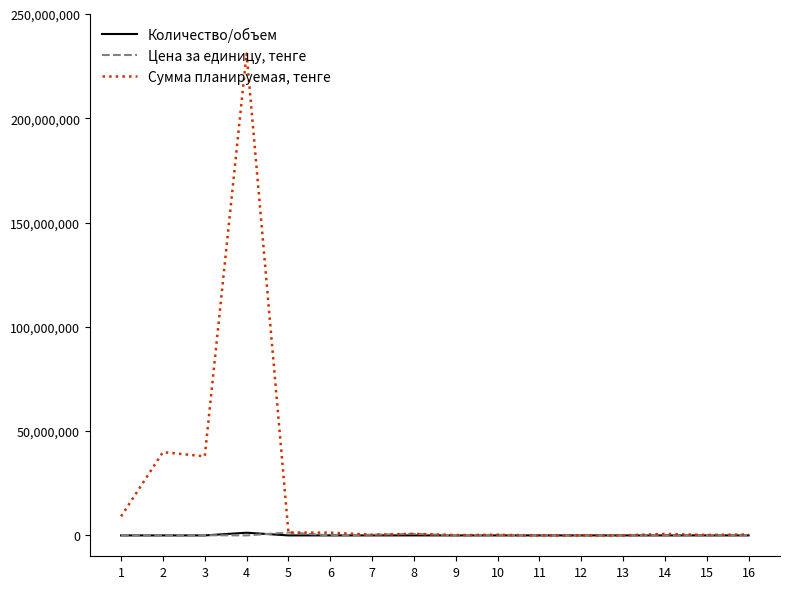

What is the maximum value shown in the chart?

231010000.0